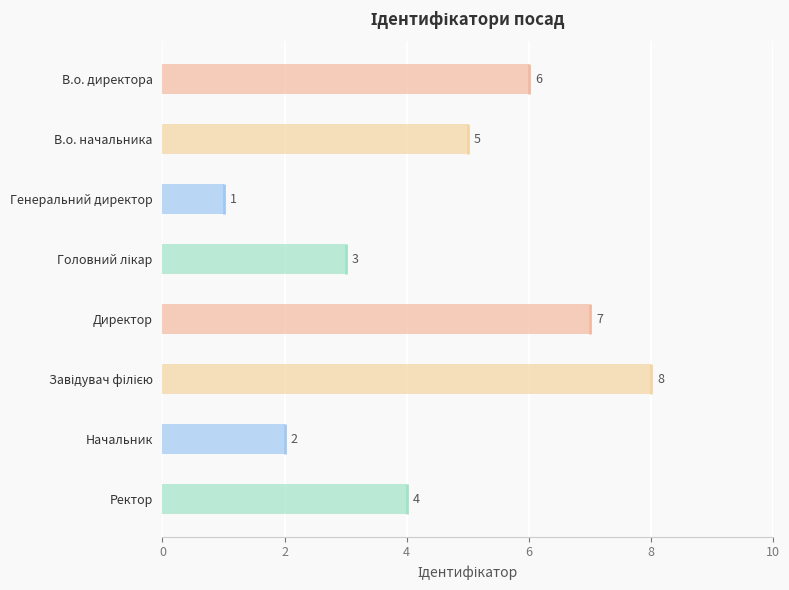

Count the values in the range 3 to 7.

5